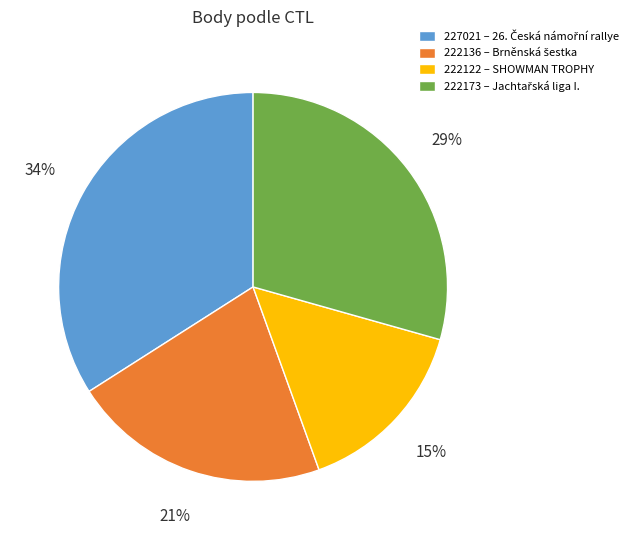

Is the sum of 227021 and 222136 greater than half?

Yes